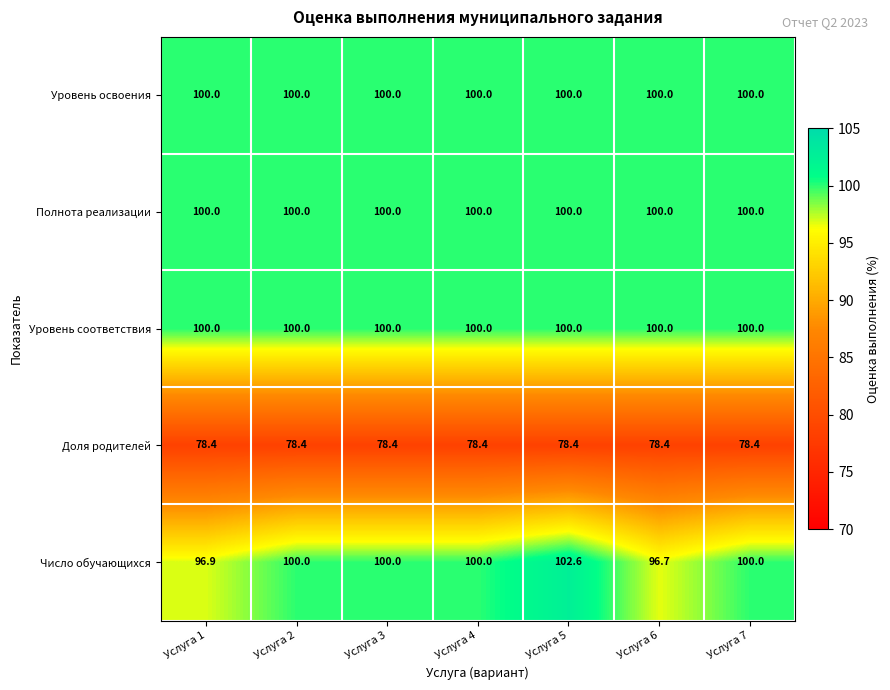

True or false: Доля родителей has a value of 78.4 at Услуга 6.

True